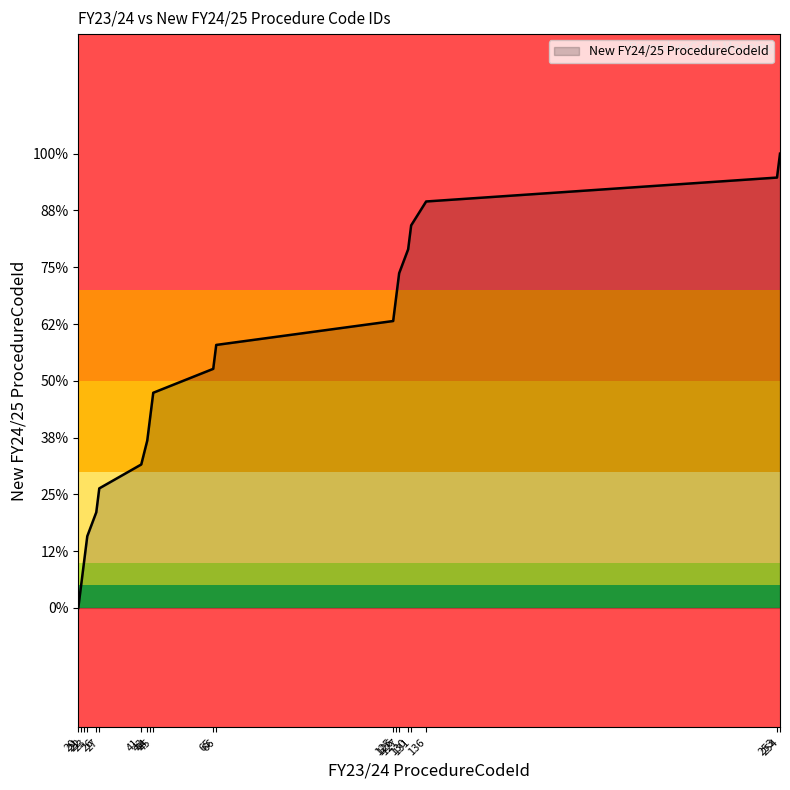

The chart shows a value of 1186 at 22. True or false?

False